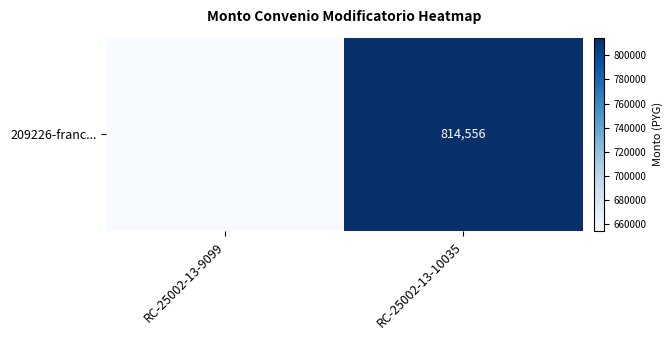

True or false: the data shows 343270 at RC-25002-13-9099.

False